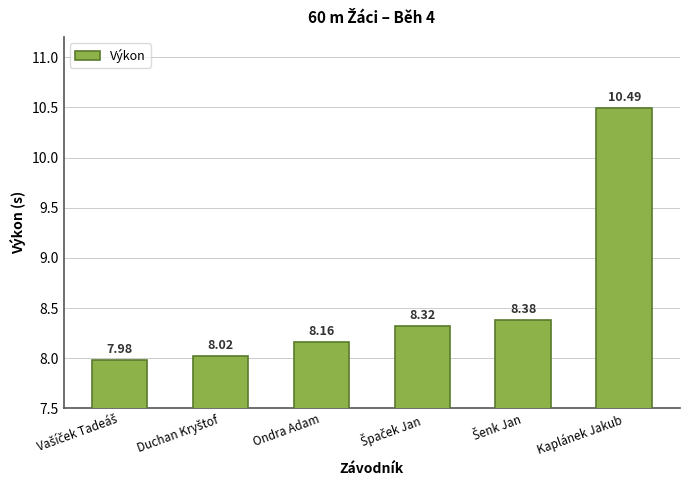

What is the maximum value shown in the chart?

10.5